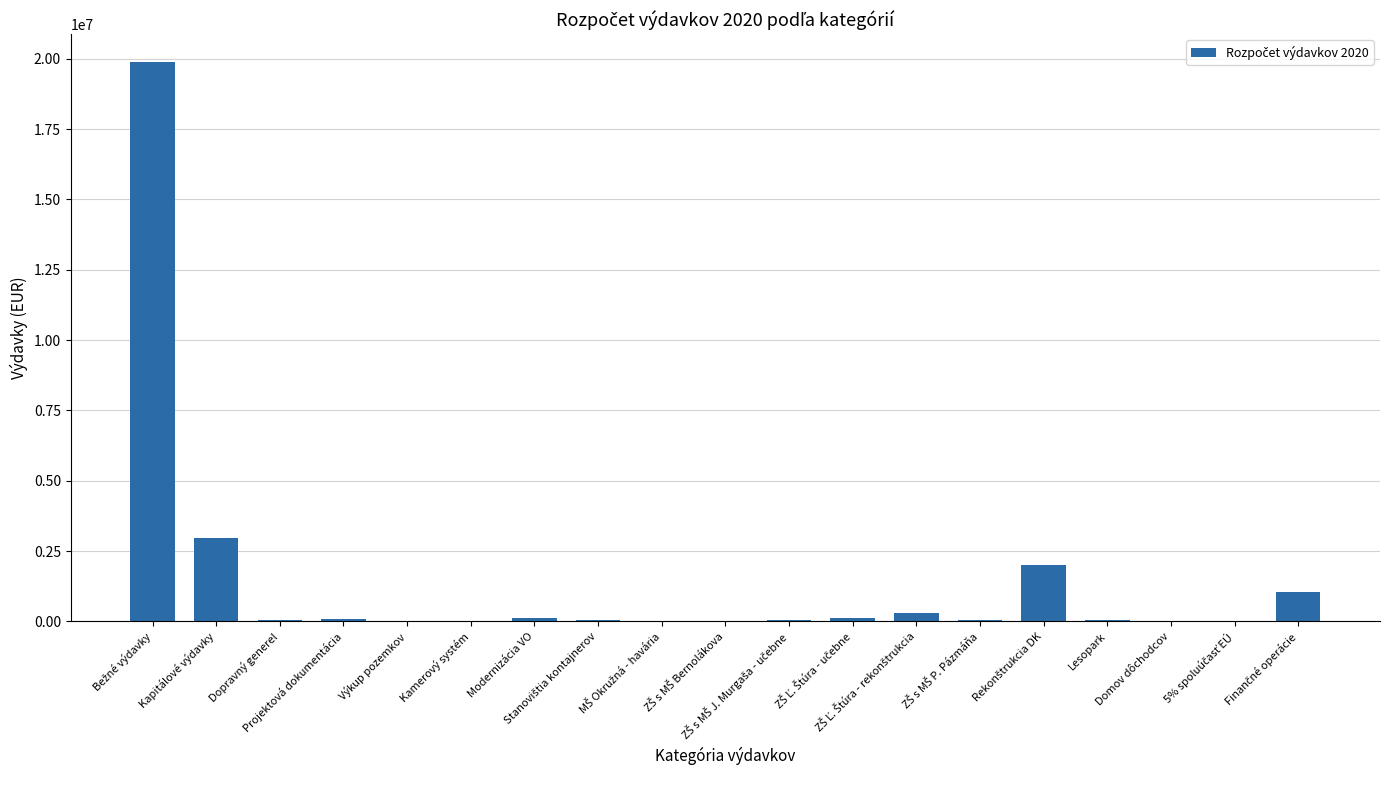

Where is the data nearest to the value 9939418?

Kapitálové výdavky